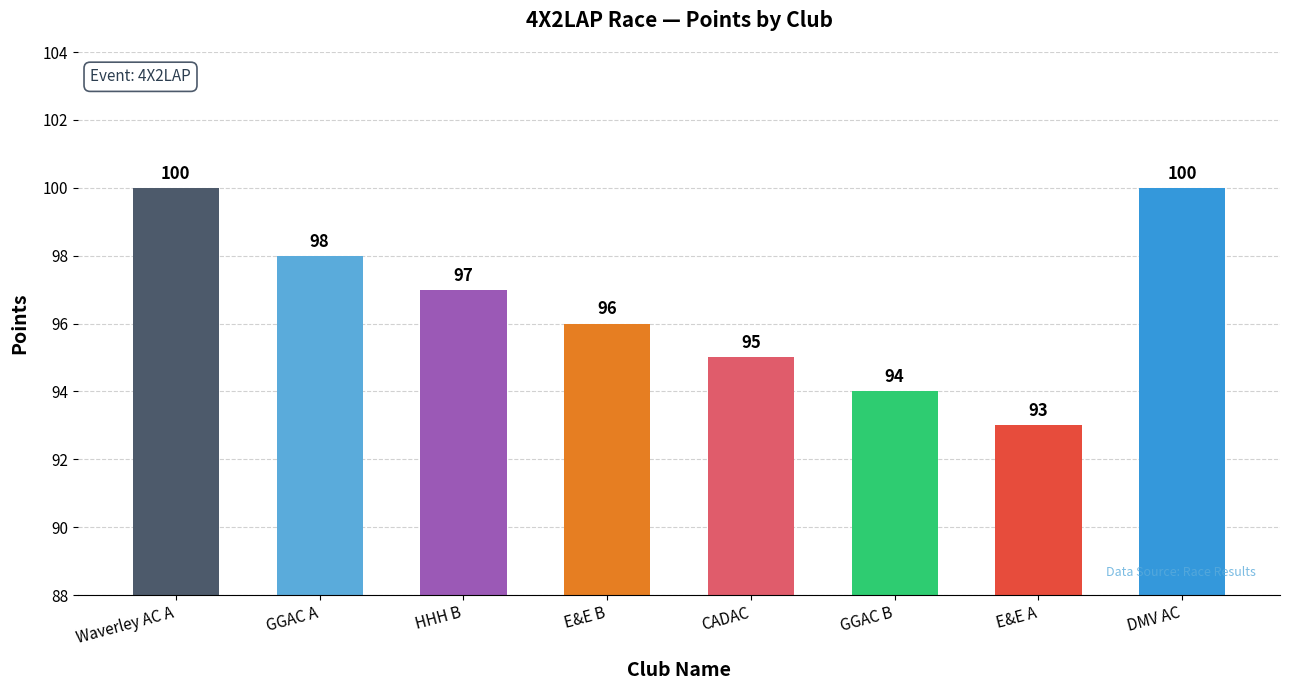

Where is the data nearest to the value 96?

E&E B